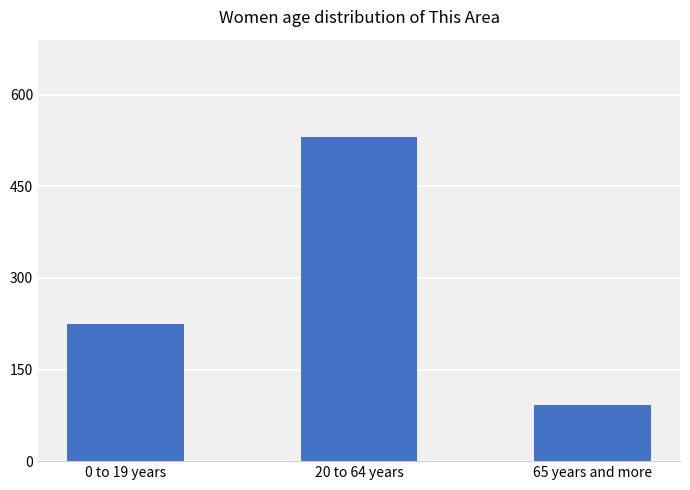

What position from the left is 65 years and more?

3